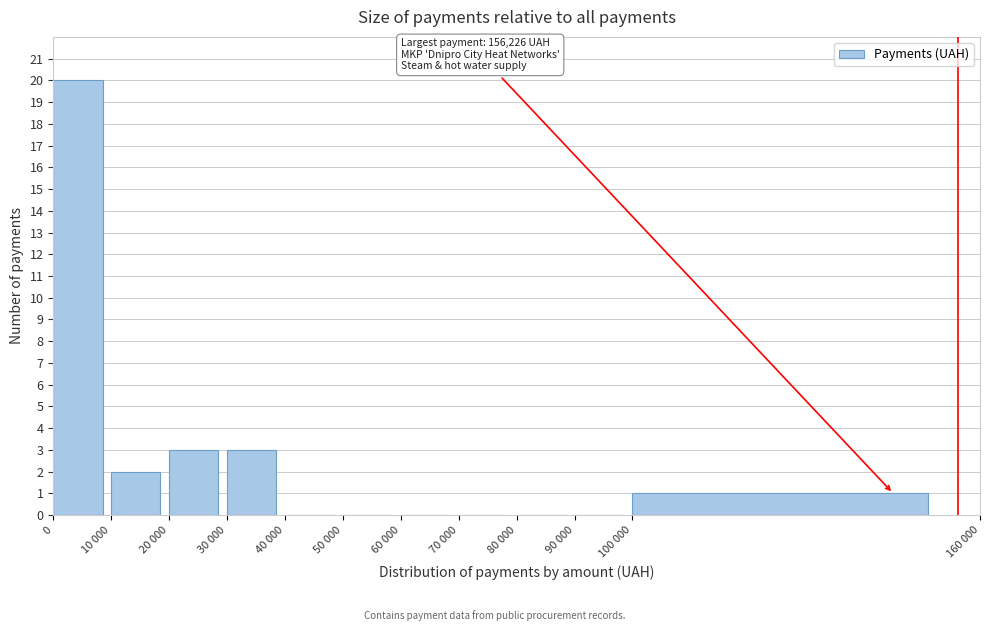

Reading left to right, list all the values displayed in this chart.

0=20	10 000=2	20 000=3	30 000=3	40 000=0	50 000=0	60 000=0	70 000=0	80 000=0	90 000=0	100 000=1